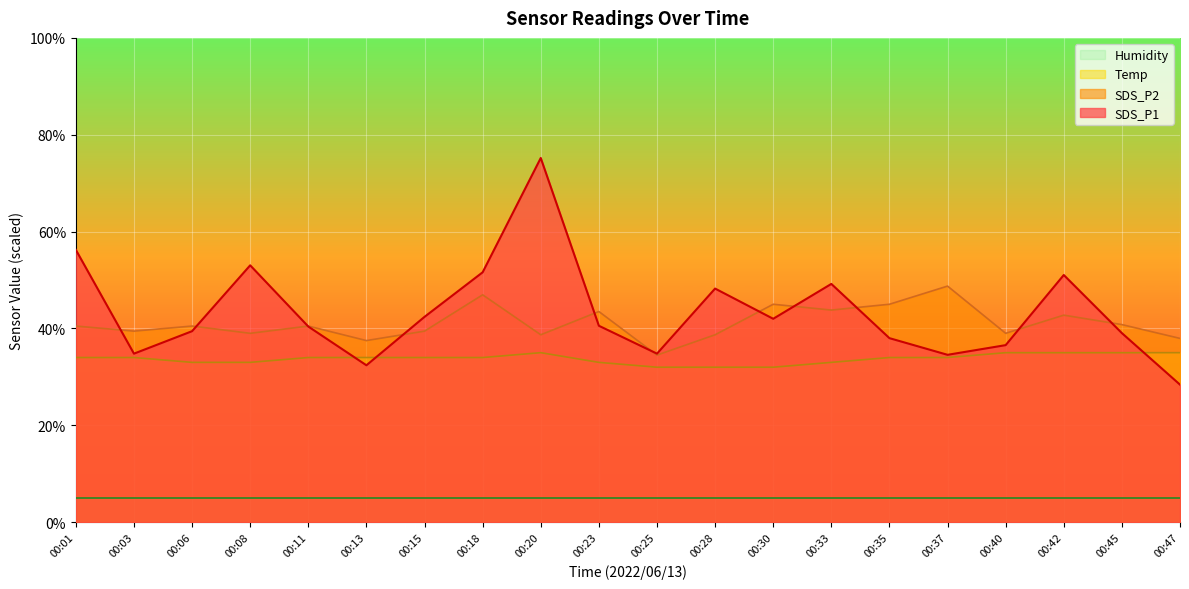

Which category has the highest value in the Temp series?

00:20